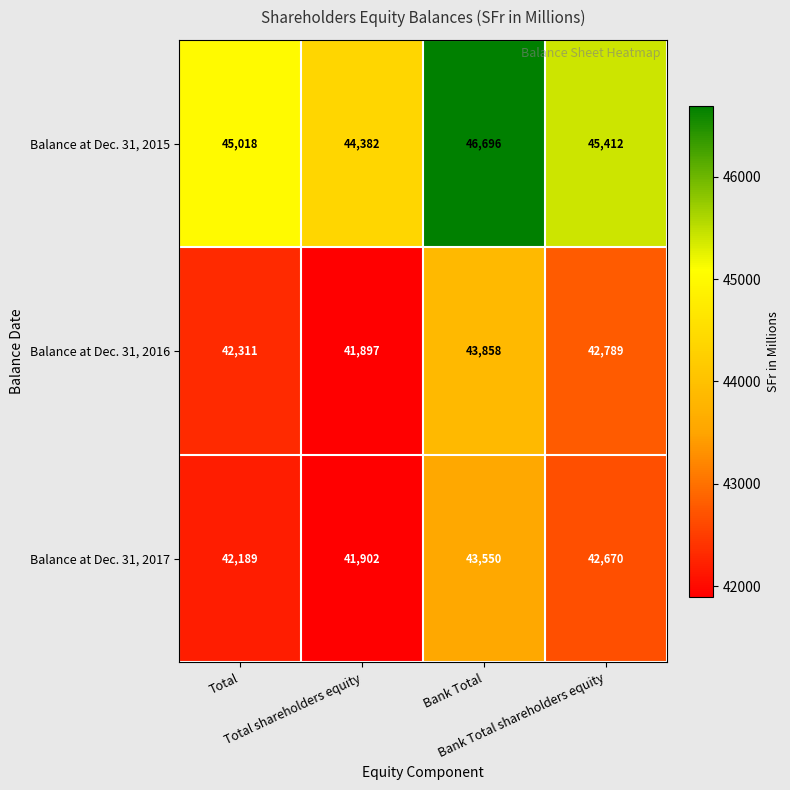

What is the average value of the Balance at Dec. 31, 2016 series?

42714